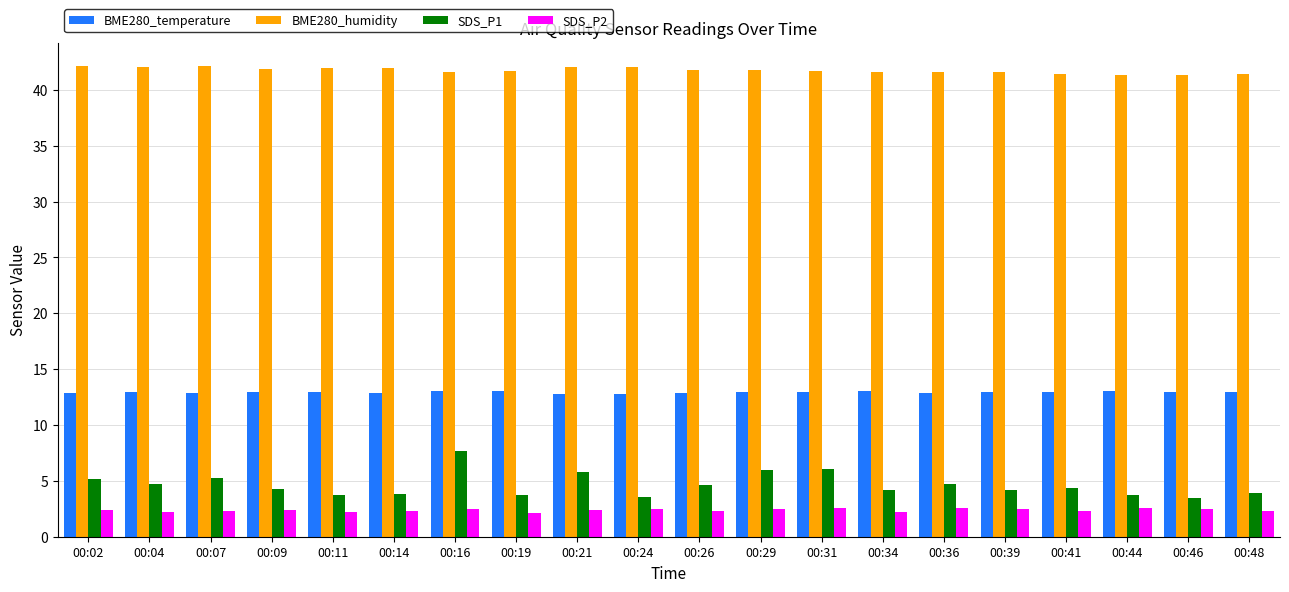

Which series has the largest total across all categories?

BME280_humidity